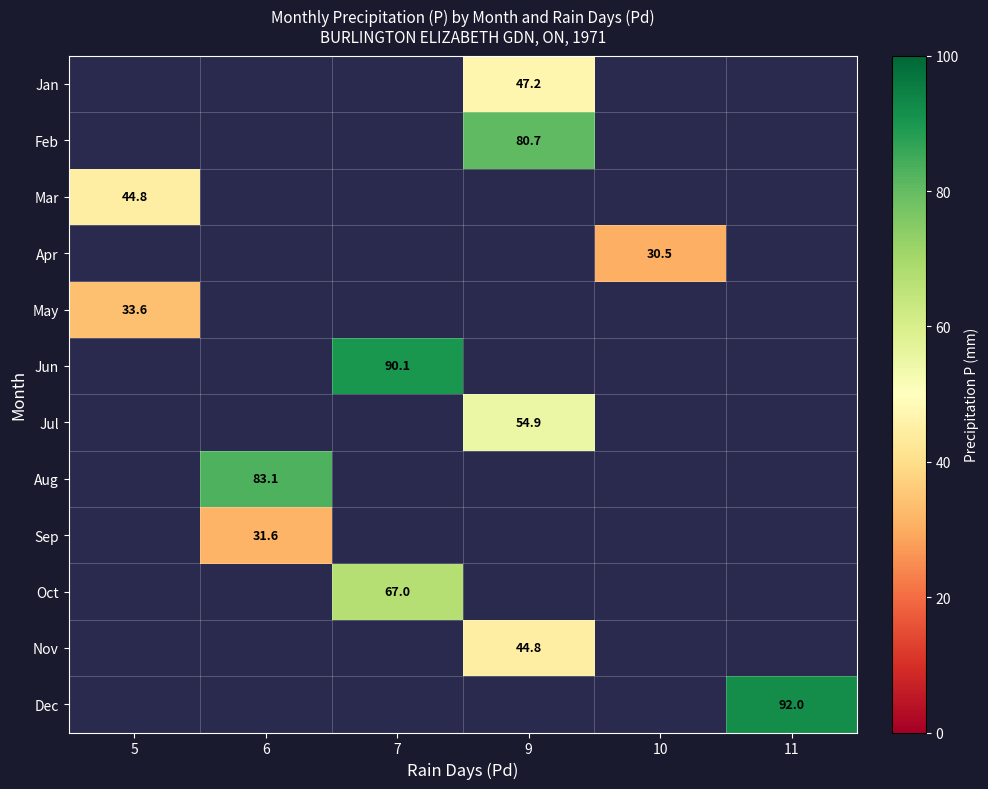

Between 9 and 6, which is larger?

6